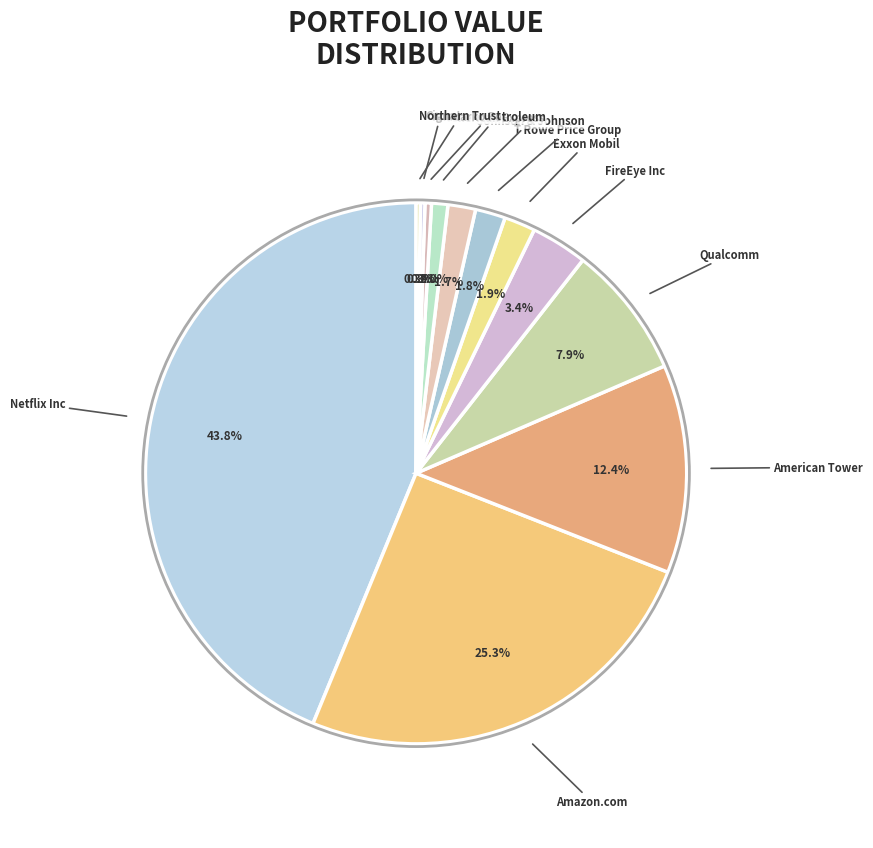

Is there any slice that represents more than half of the pie?

No